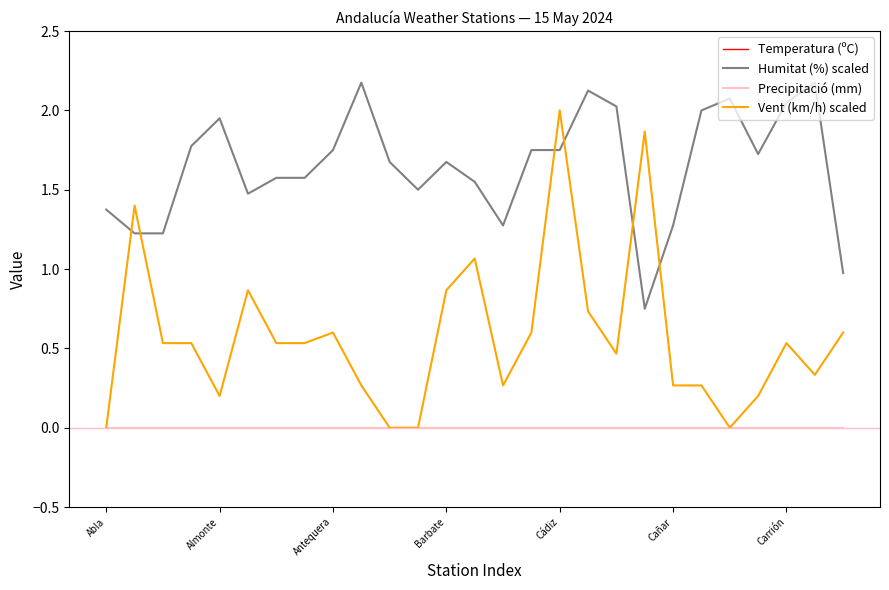

The value of Precipitació (mm) at Cañar is 0.0. True or false?

True